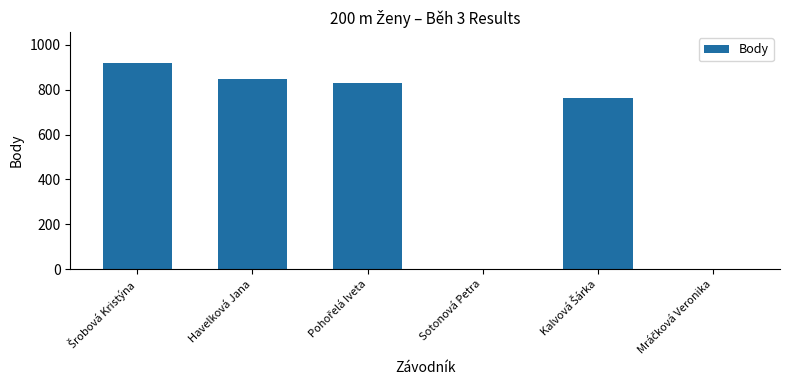

What is the sum of all values?

3358